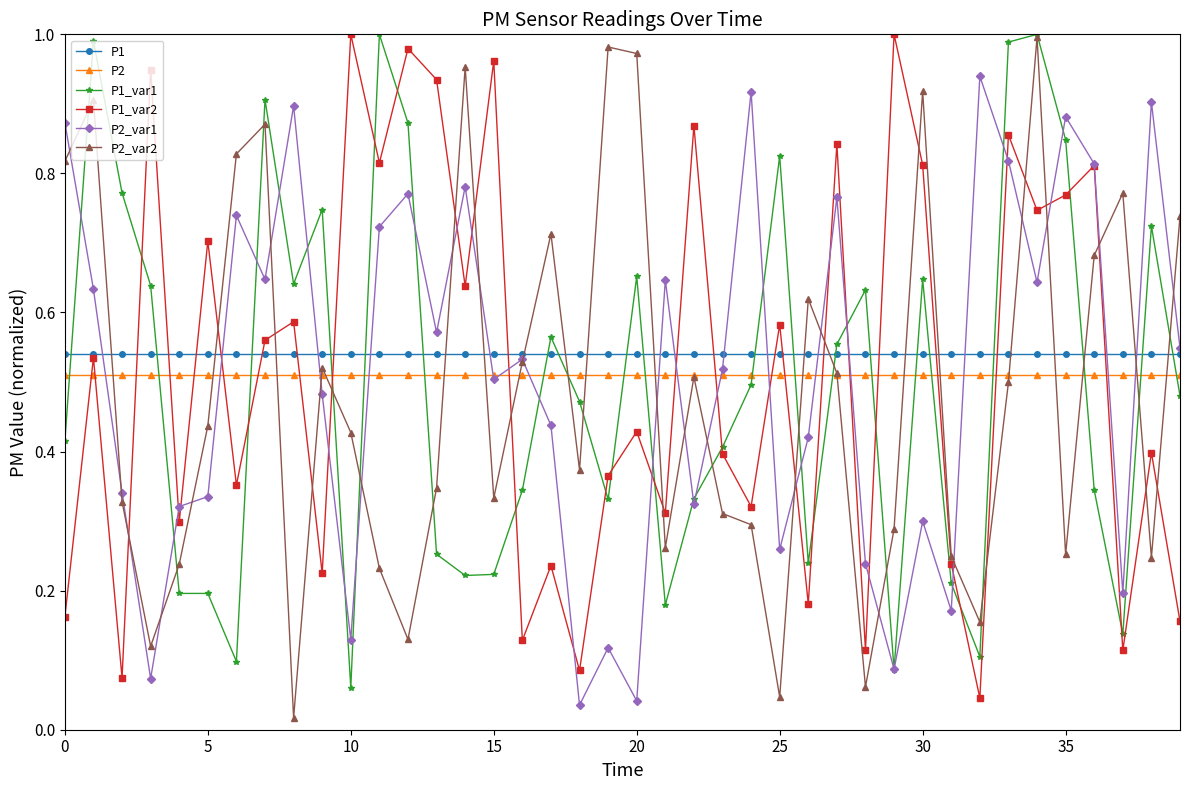

How many distinct data groups are displayed?

6